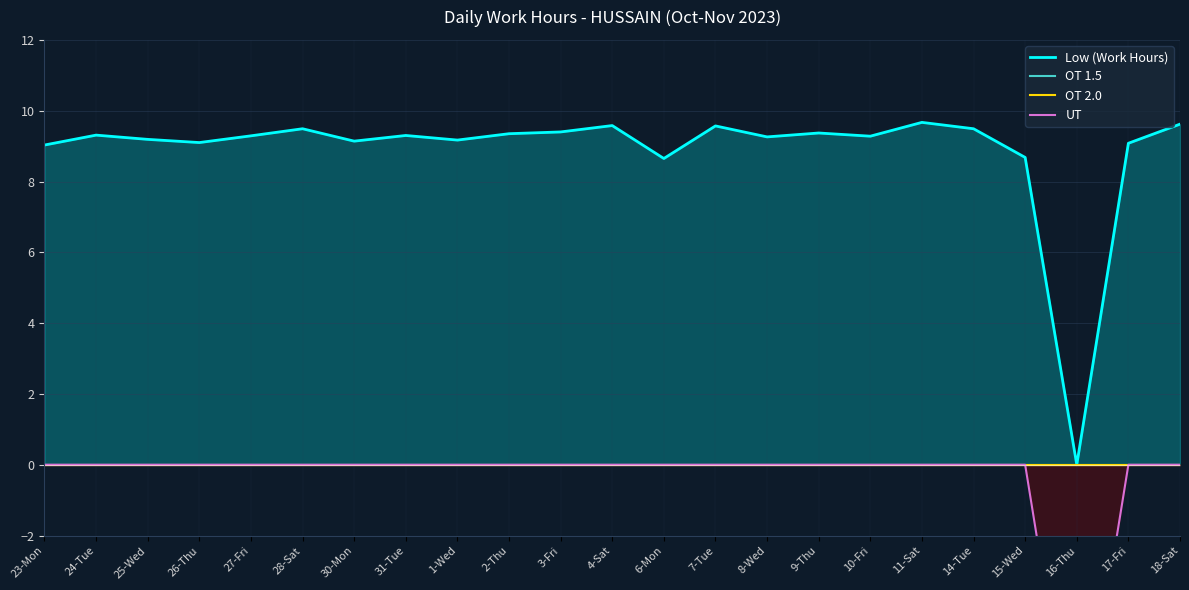

What position from the right is 9-Thu?

8